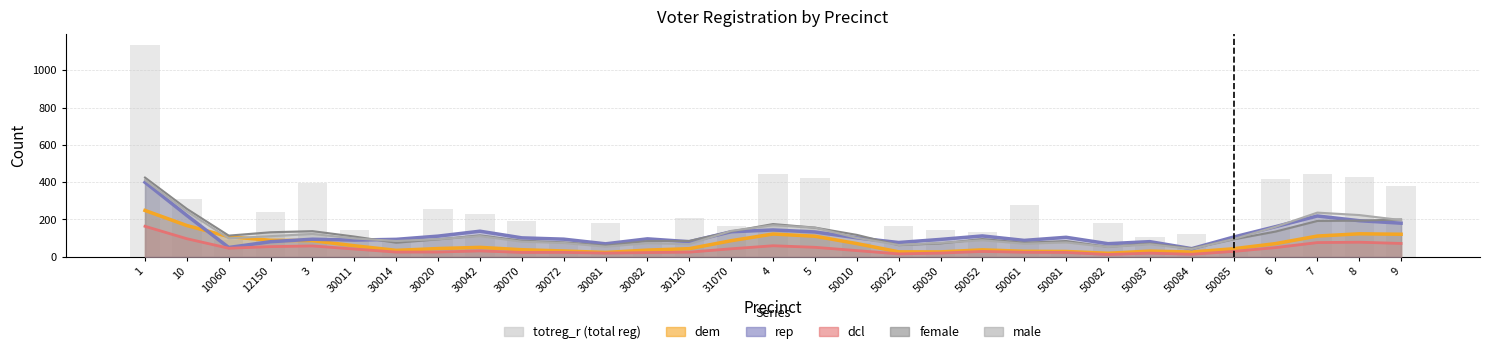

What is the maximum value shown in the chart?

1138.0